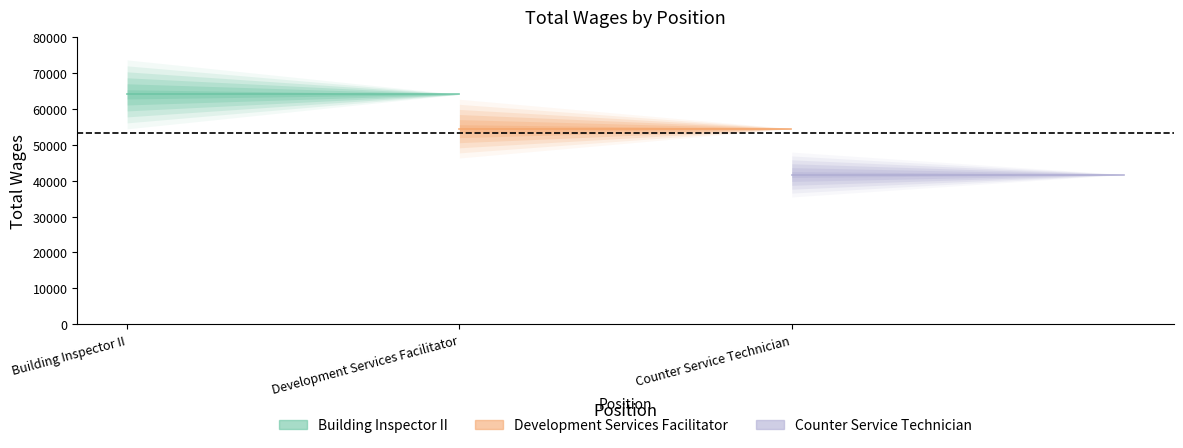

What is the sum of all Building Inspector II values?

128034